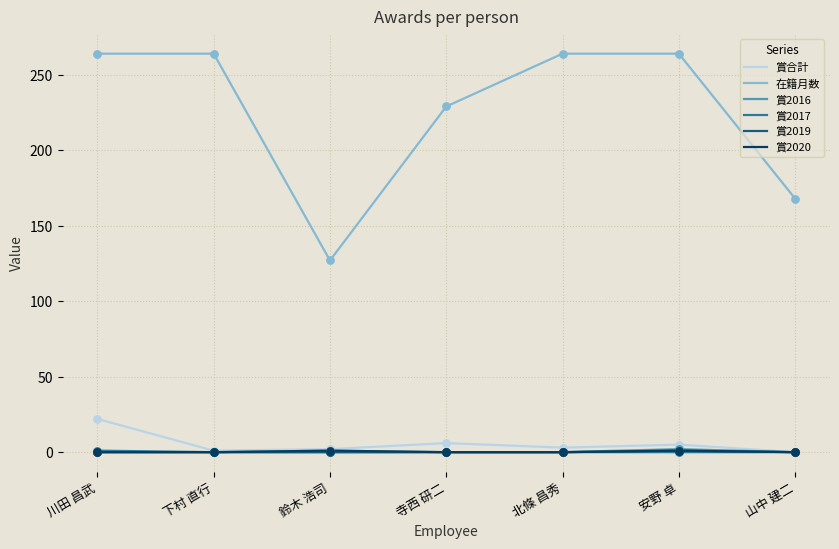

What are all the series names shown in the legend?

賞合計, 在籍月数, 賞2016, 賞2017, 賞2019, 賞2020